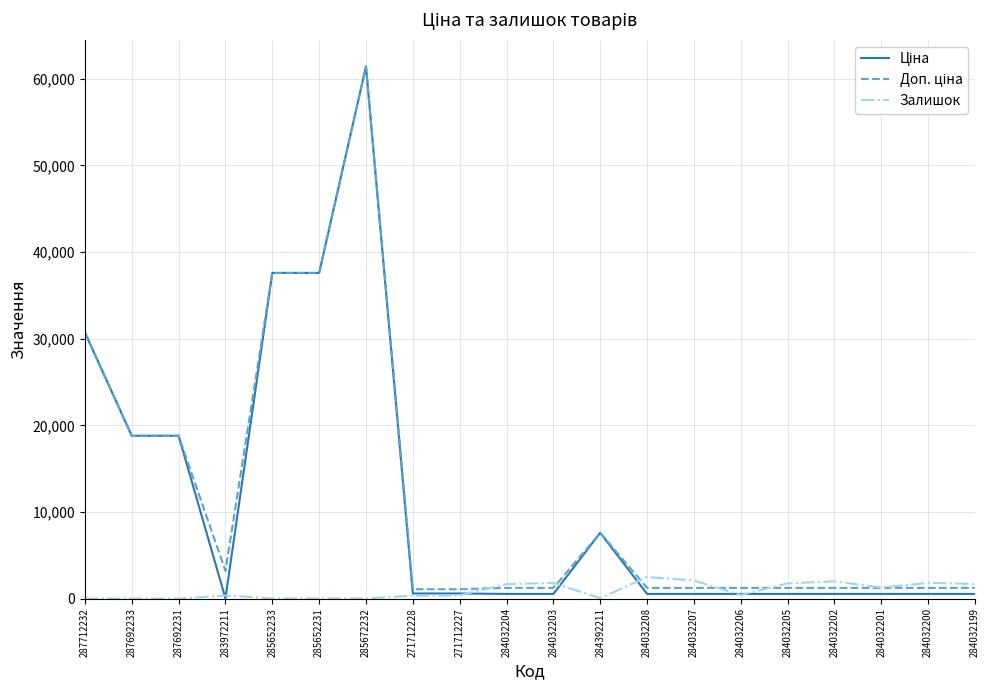

What is the maximum value for Залишок?

2483.0